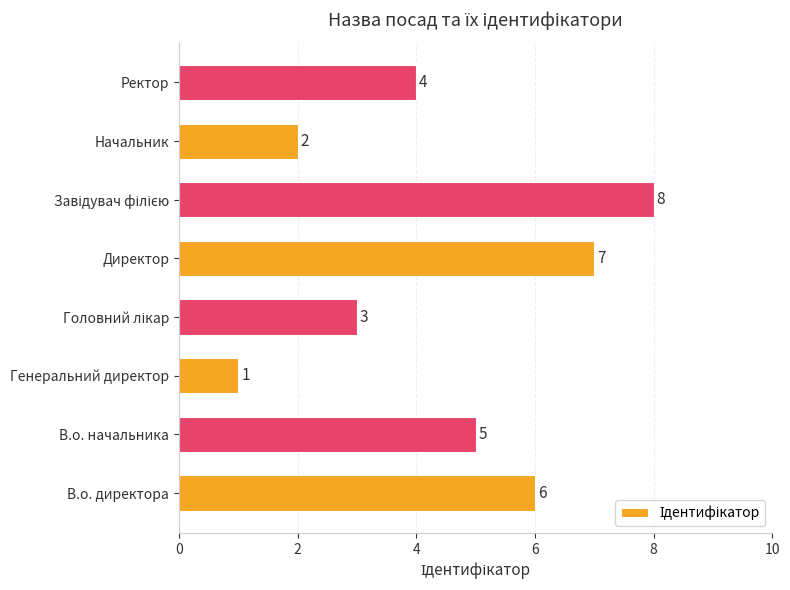

How many values are below 5?

4